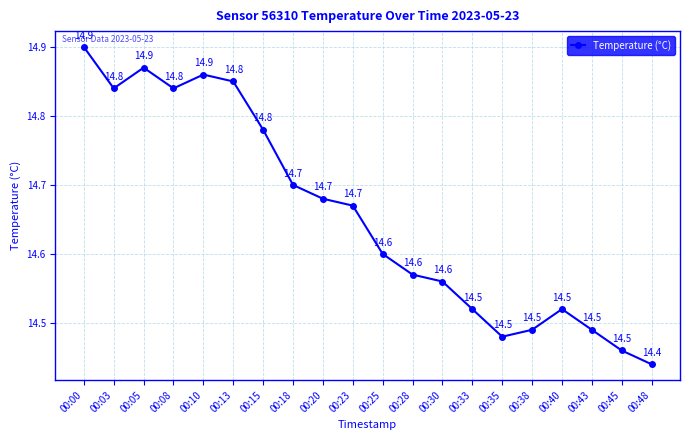

Which label corresponds to the smallest value in the chart?

00:48